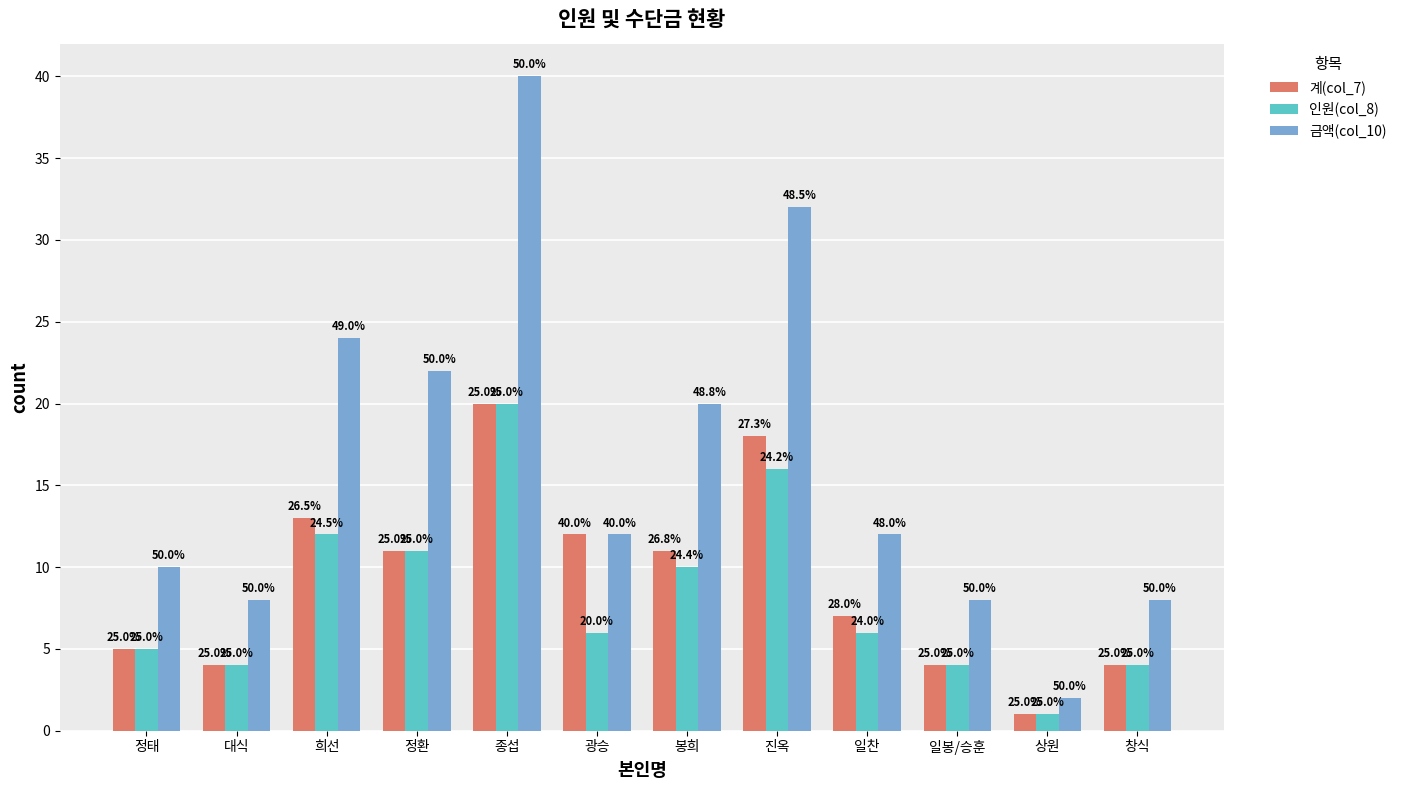

Is the value of 금액(col_10) at 정환 greater than the value of 인원(col_8) at 정환?

Yes